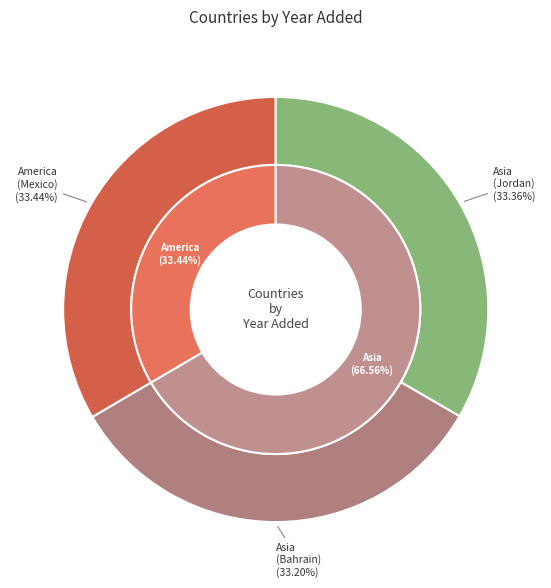

To the nearest percent, what is the average slice percentage?

33%